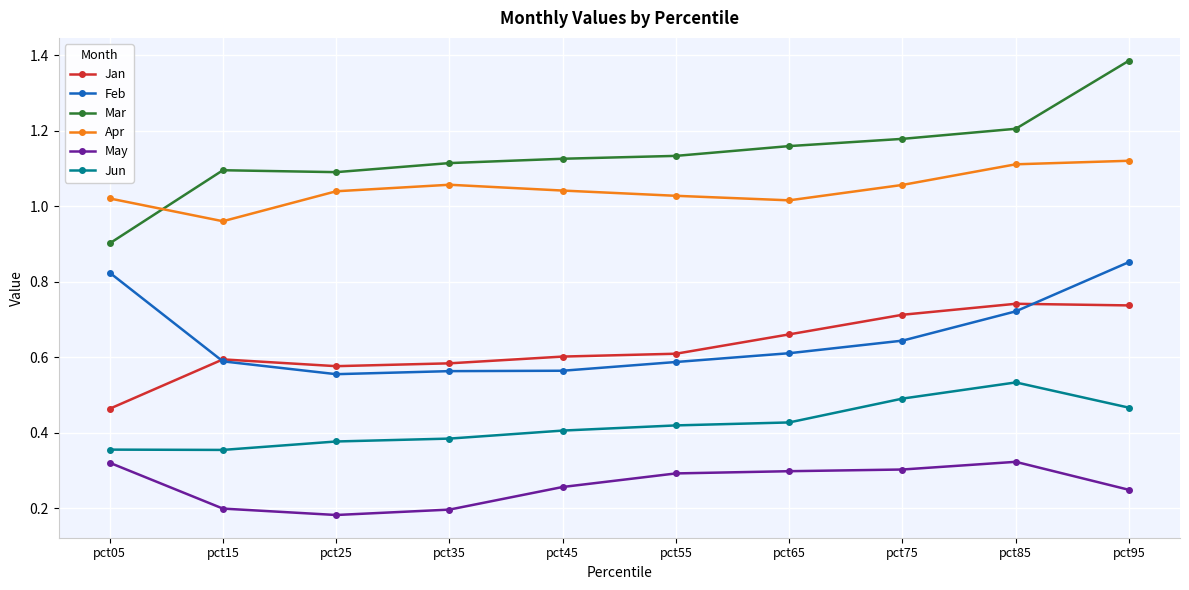

Which series has the largest range (max minus min)?

Mar